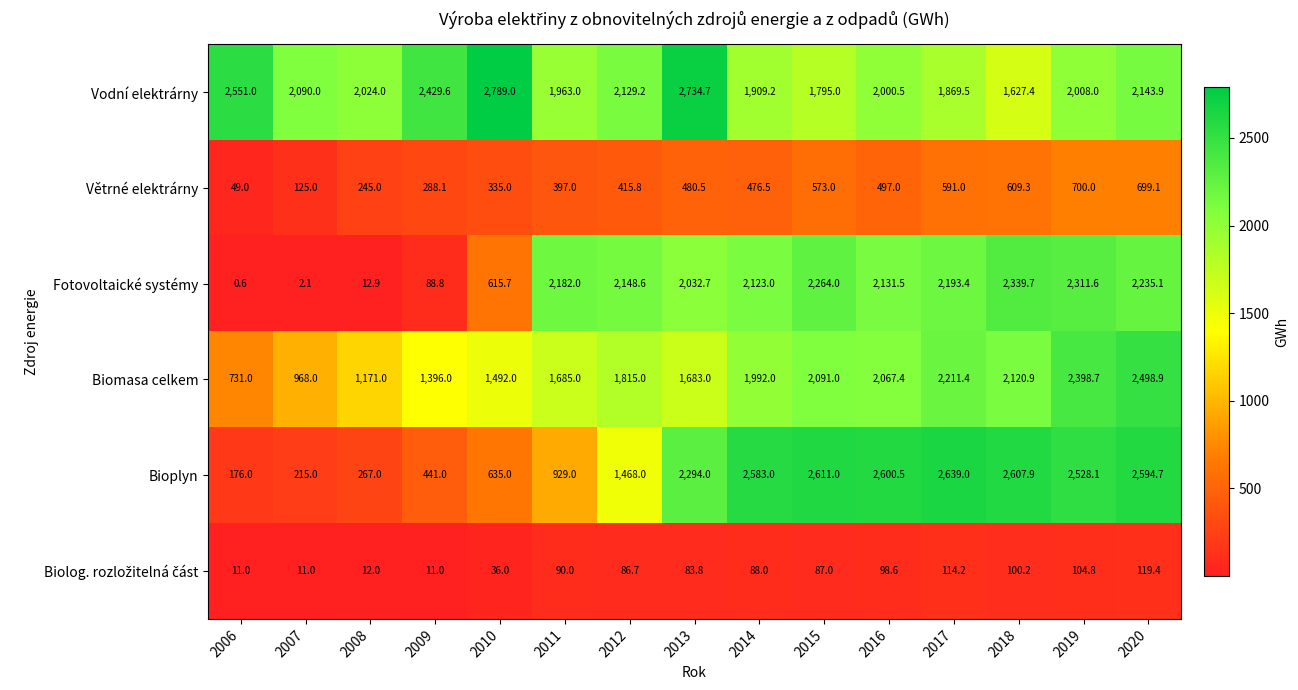

True or false: Biomasa celkem has a value of 1815.0 at 2012.

True